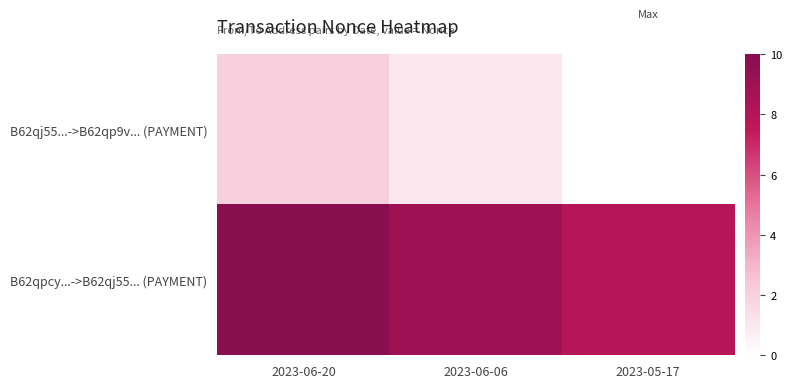

At how many categories does at least one series exceed 3?

3